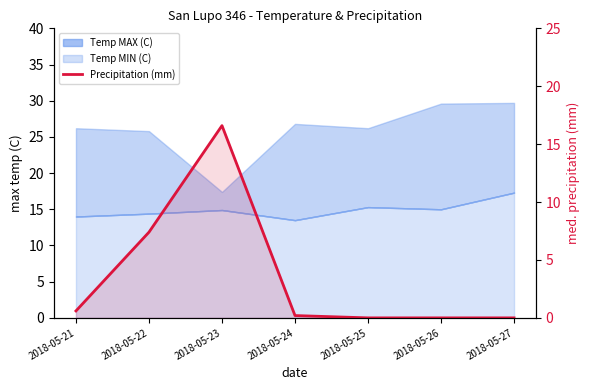

How many points are higher than both their immediate neighbors (excluding endpoints)?

1